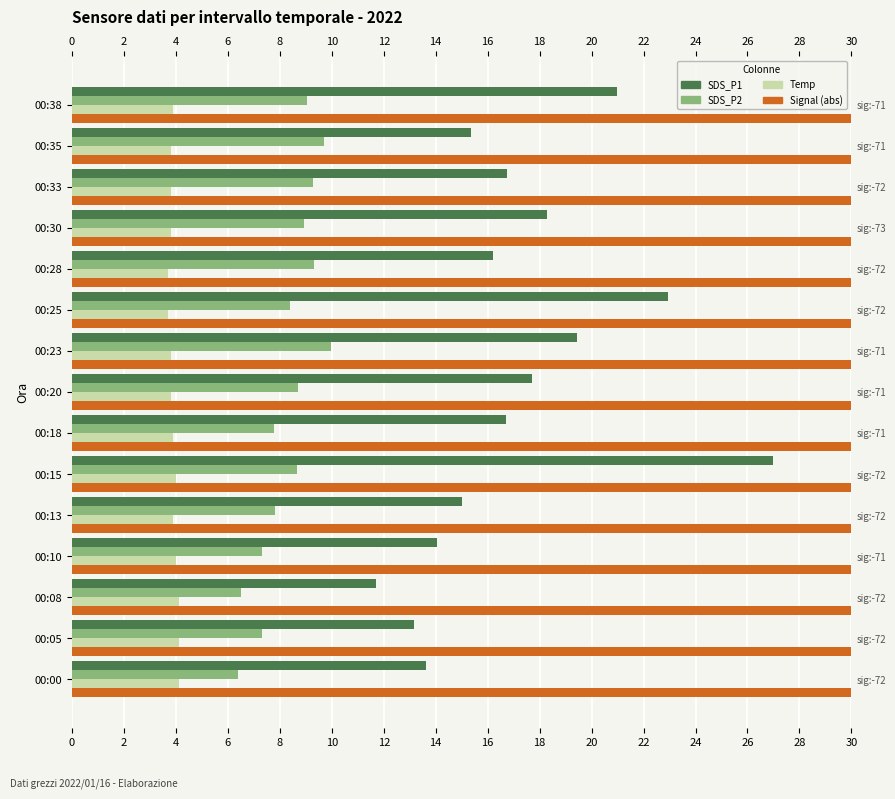

What is the sum of all SDS_P2 values?

125.1